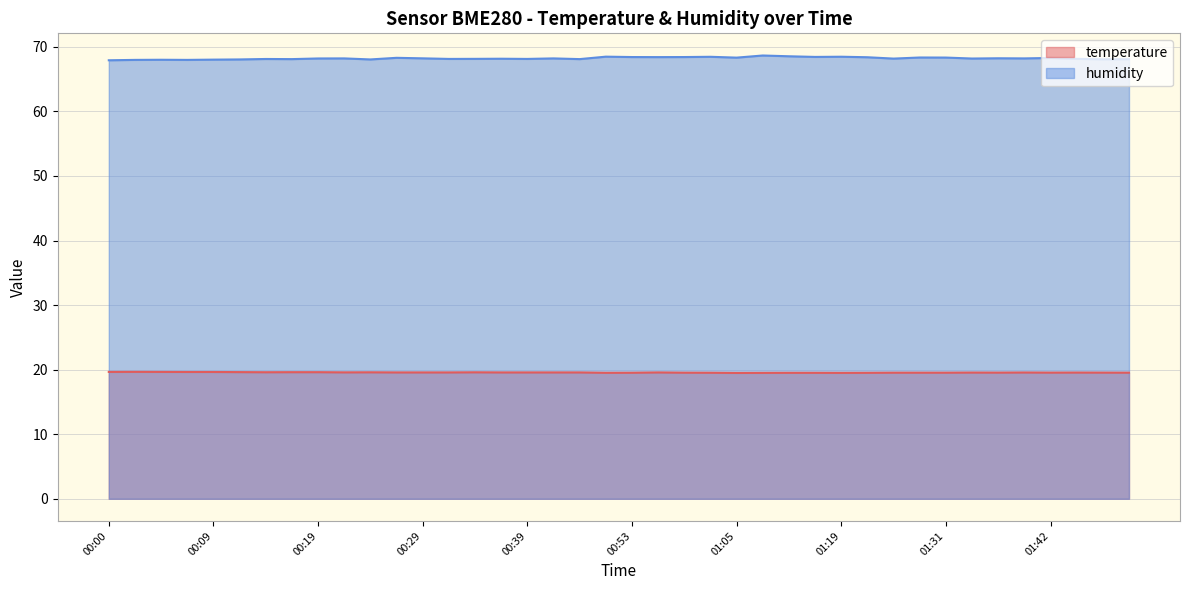

List the series in order of their peak value, highest first.

humidity, temperature